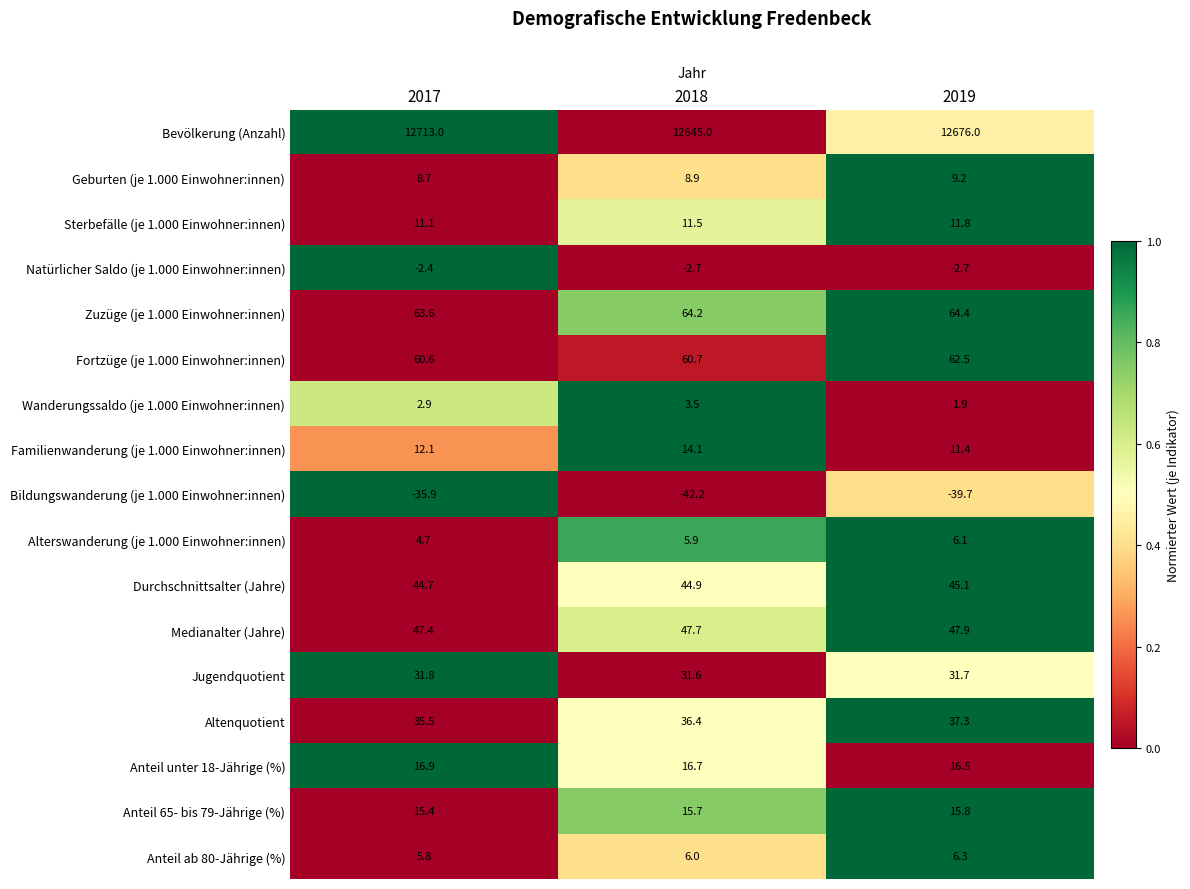

What is the spread (max minus min) of values at 2017?

12748.9